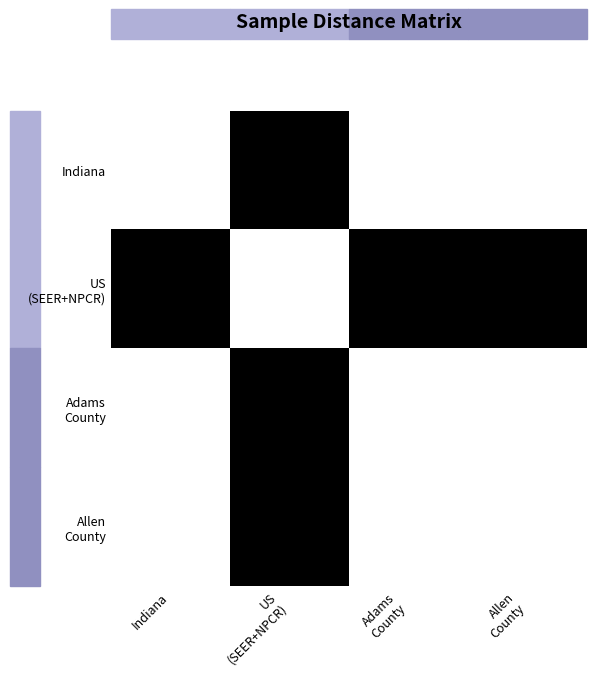

What is the total value across all series at Indiana?

18.8